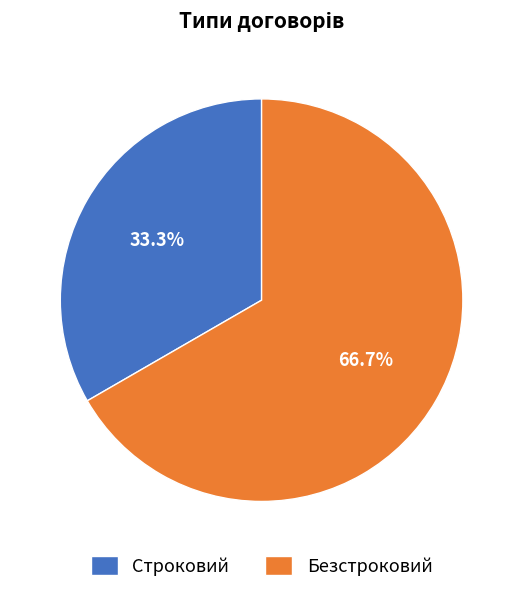

What is the majority slice?

Безстроковий